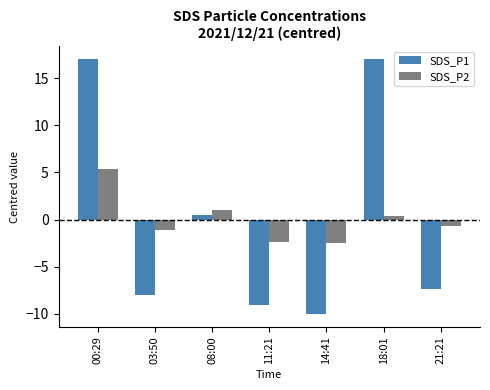

At which category is the sum across all series the highest?

00:29